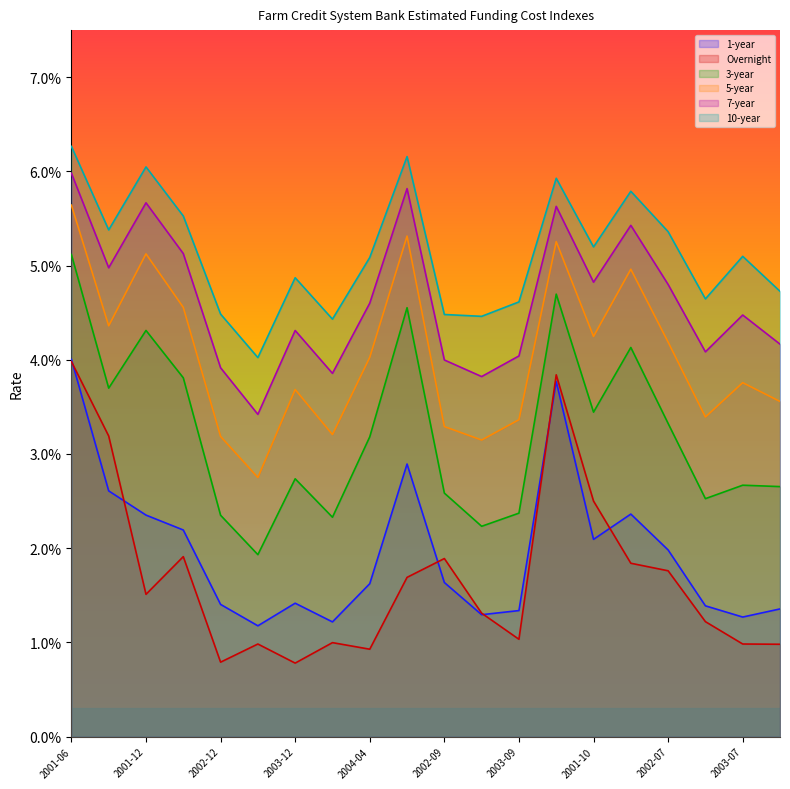

List the labels in order of 5-year value, smallest first.

2003-06, 2003-03, 2002-12, 2004-03, 2002-09, 2003-09, 2003-01, 2004-01, 2003-12, 2003-07, 2004-04, 2002-07, 2001-10, 2001-09, 2002-06, 2002-01, 2001-12, 2001-07, 2002-03, 2001-06